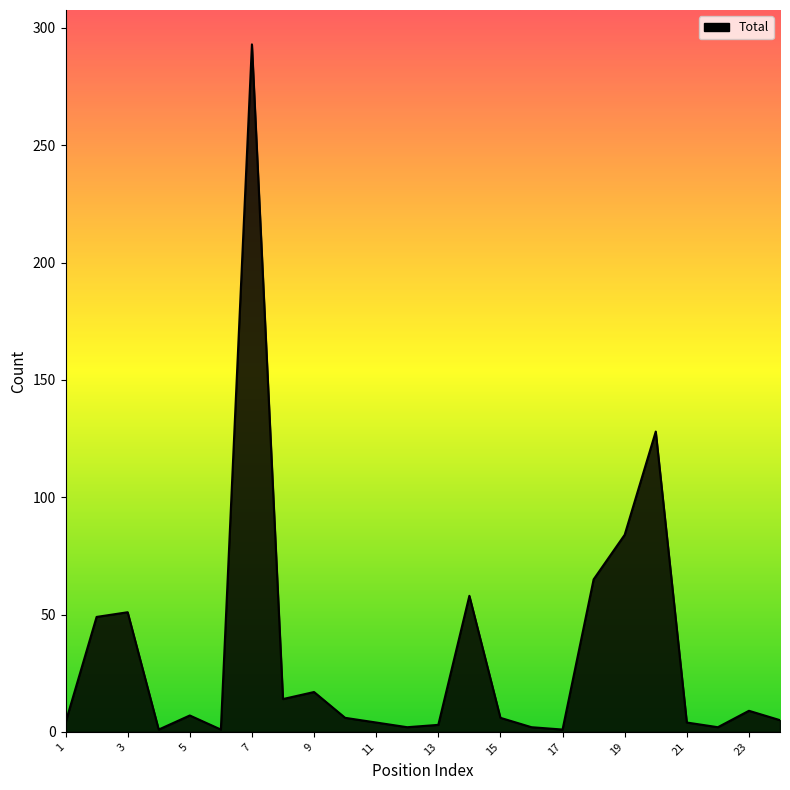

What is the difference between the maximum and minimum values?

292